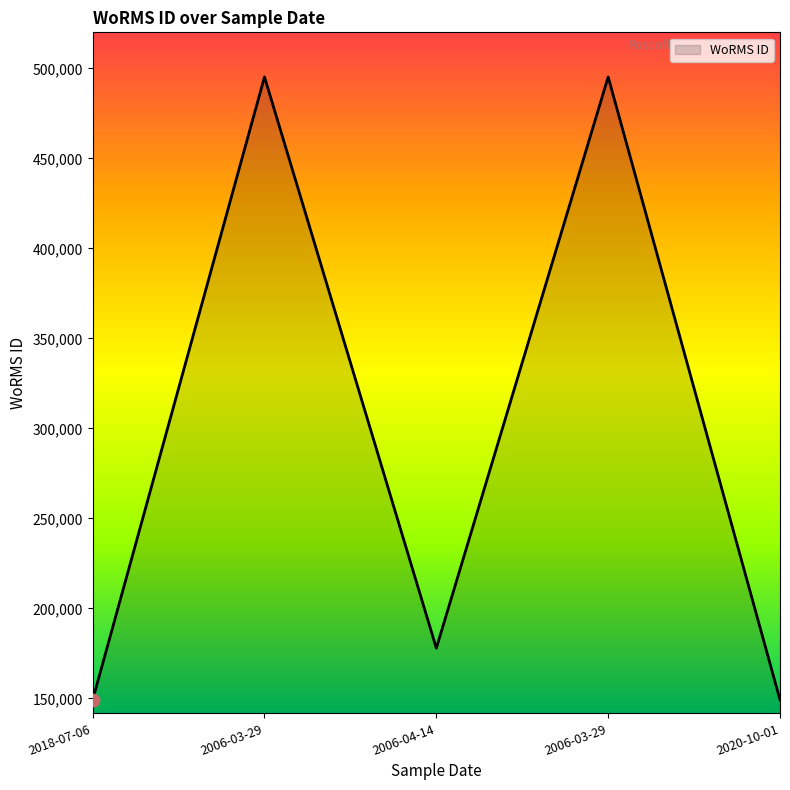

What is the change in value from 2006-04-14 to 2006-03-29?

+317307